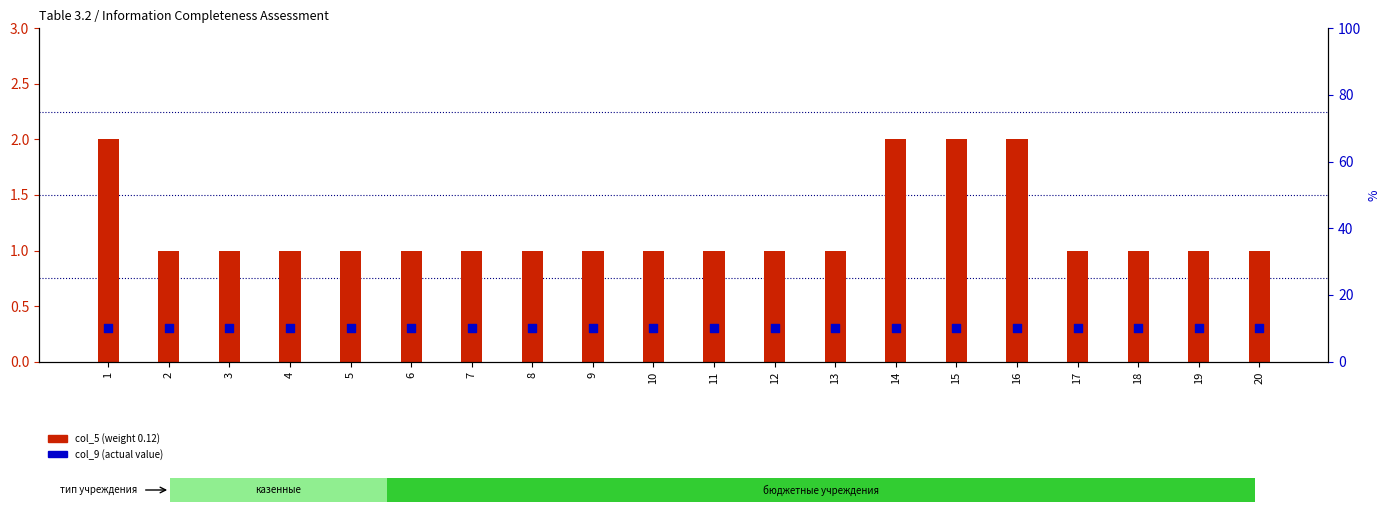

Which series has the widest spread of Y values?

col_5 (weight 0.12)